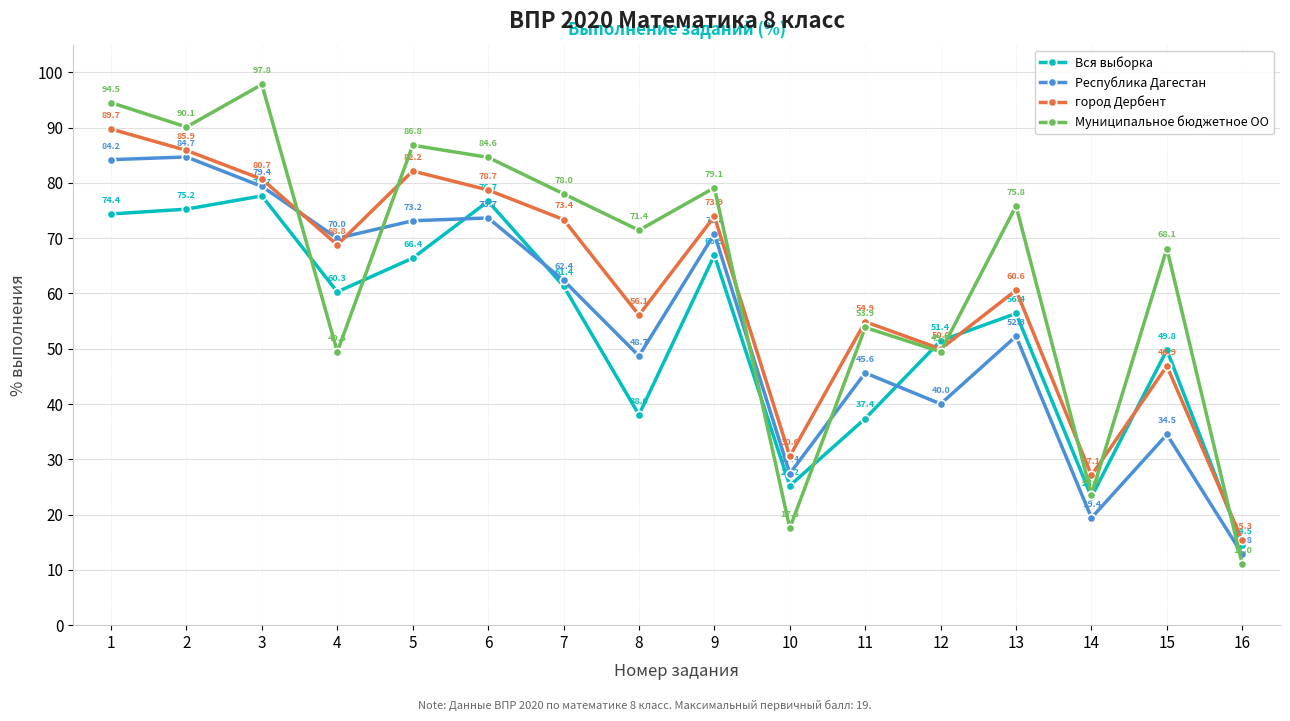

What is the maximum value for Республика Дагестан?

84.7